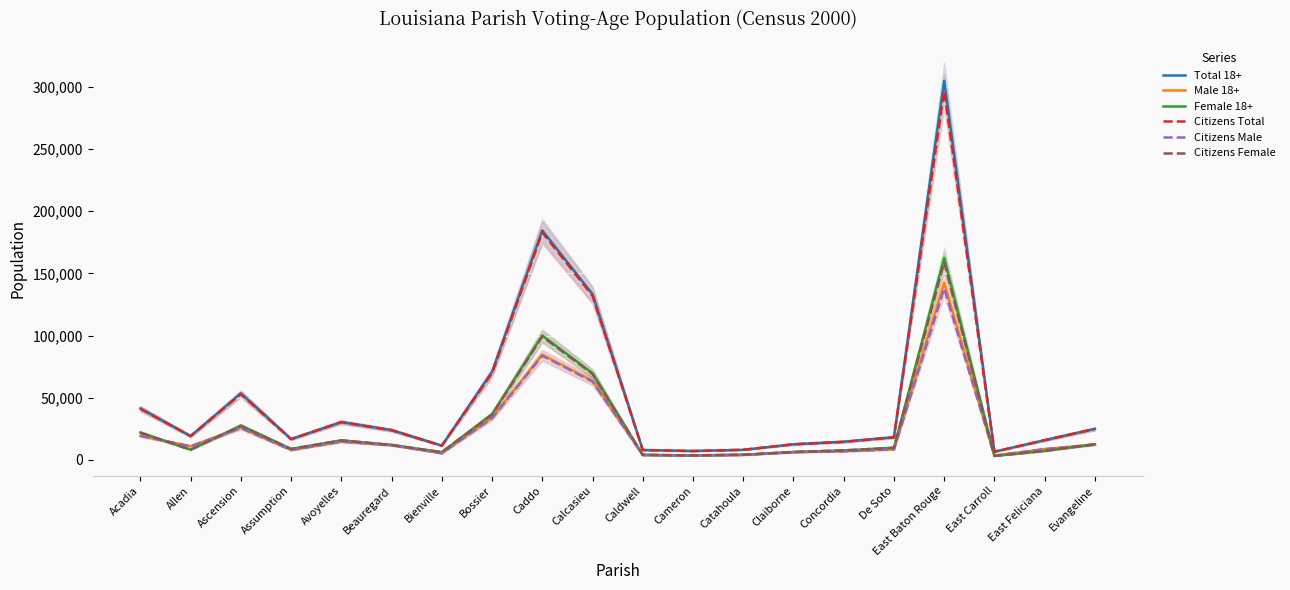

What is the label of the 4th point from the right?

East Baton Rouge